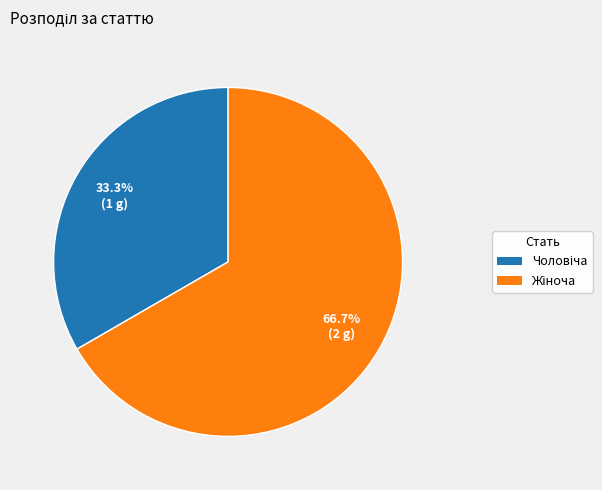

Is there a majority slice in this chart?

Yes